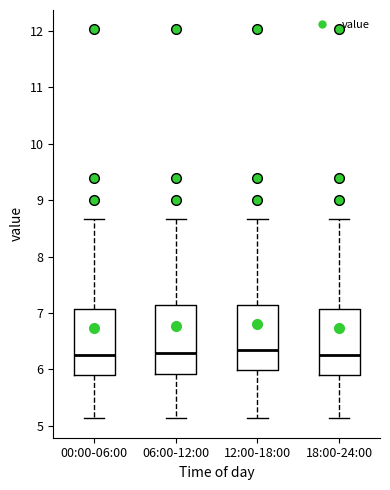

Where does the upper whisker of the box for 06:00-12:00 end on the y-axis? The values are not printed on the chart, so give them approximately, as read against the axis.

8.7